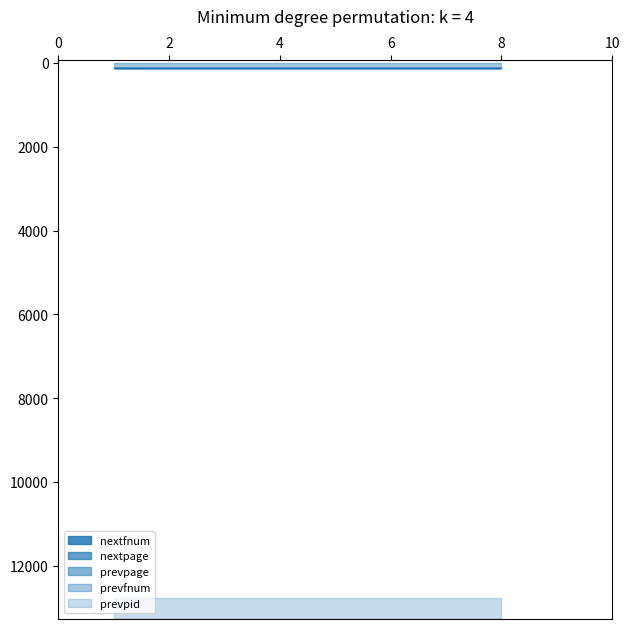

At which label is nextfnum closest to 123?

122